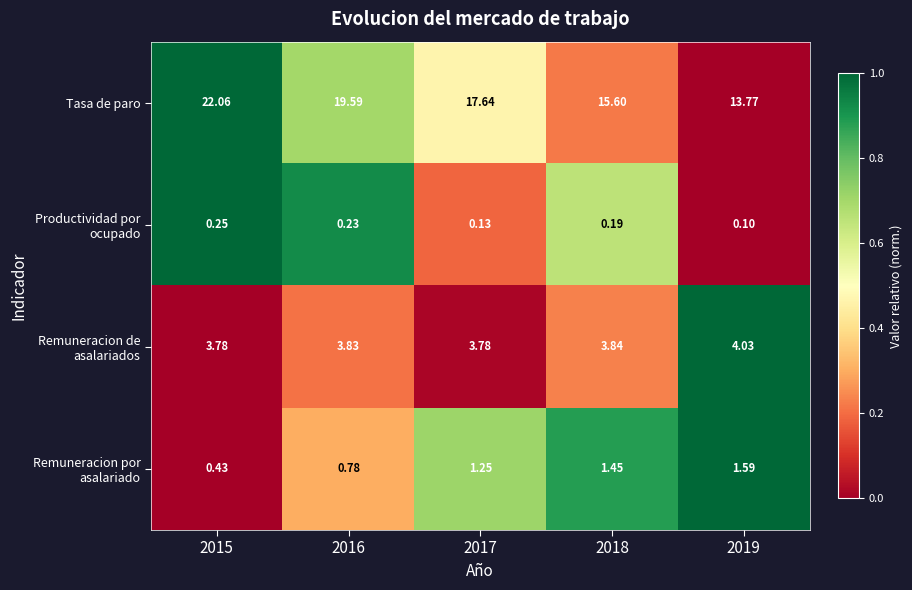

What is the greatest value displayed?

22.1